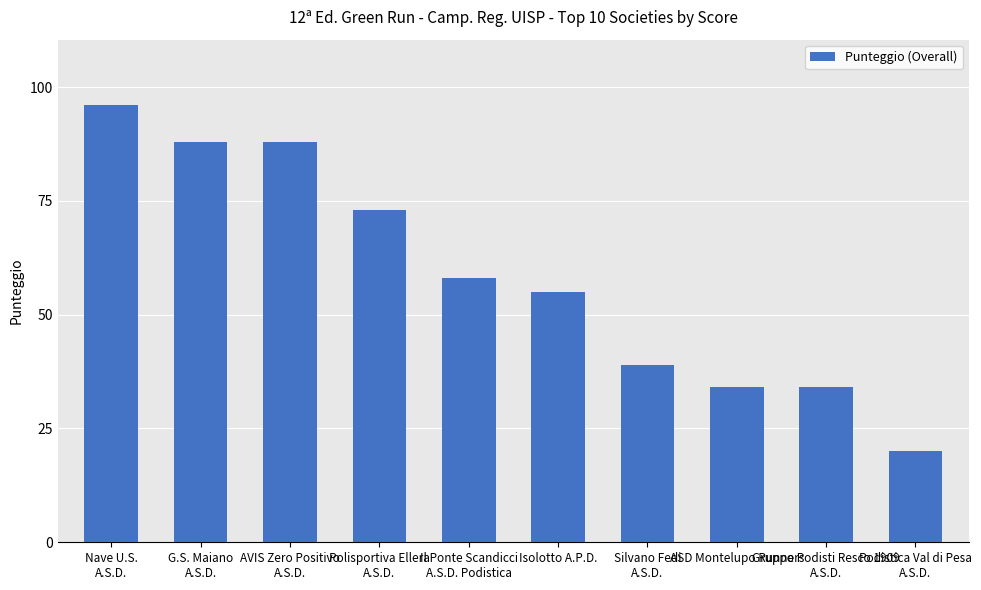

At which label is the value closest to 58?

Il Ponte Scandicci
A.S.D. Podistica